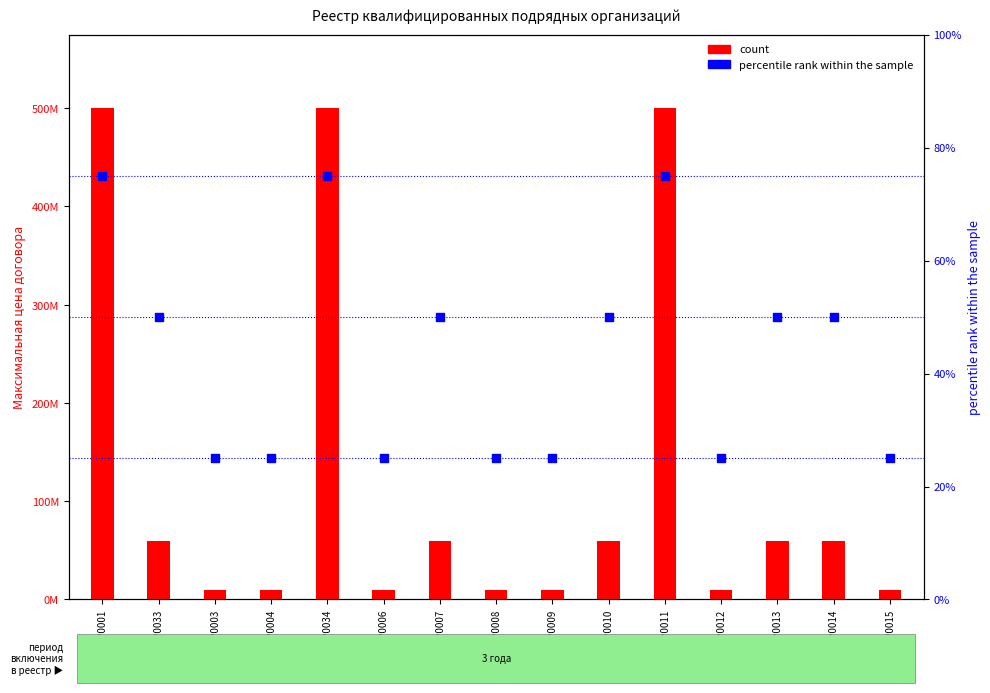

At how many categories does at least one series exceed 72157677?

3